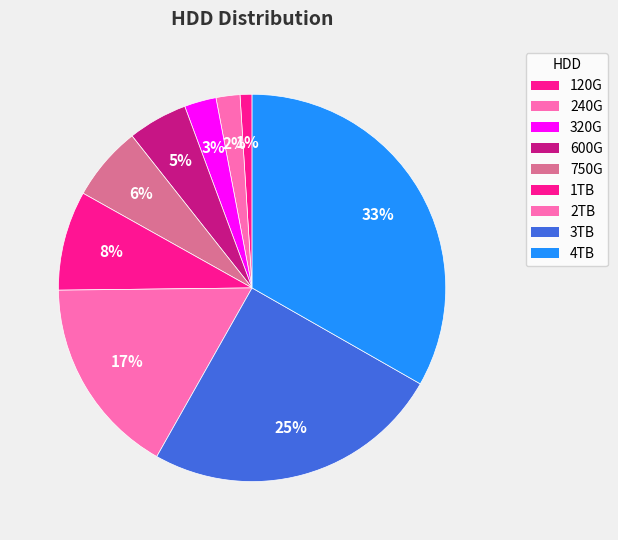

Which category has the smallest portion of the pie?

120G